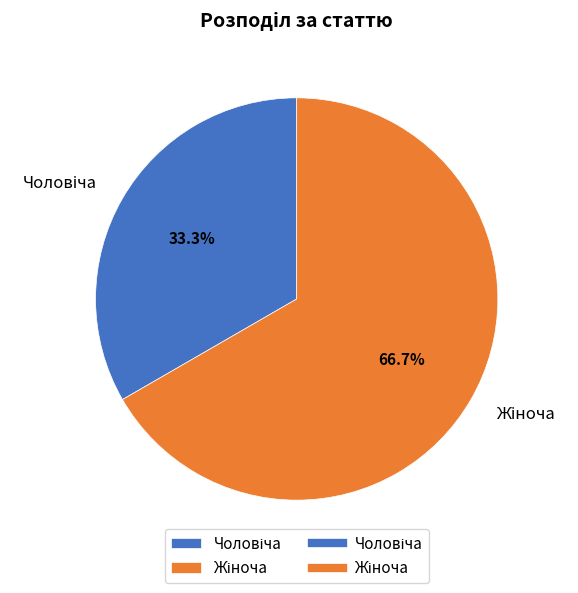

Does any single category account for the majority?

Yes